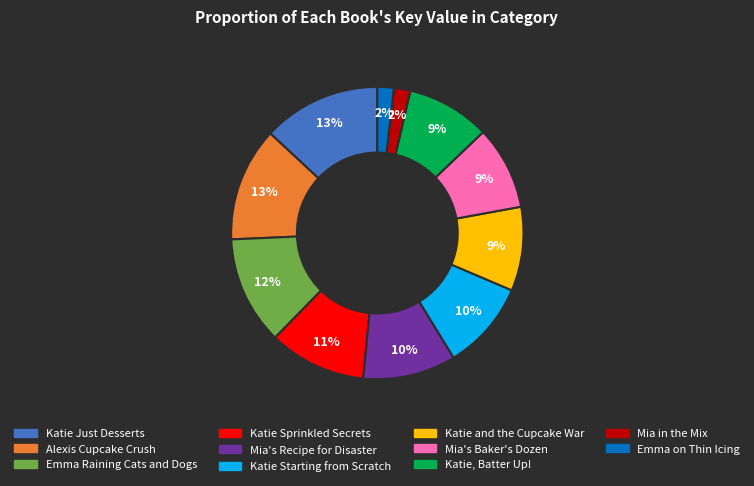

True or false: Katie Starting from Scratch accounts for 1% of the total.

False